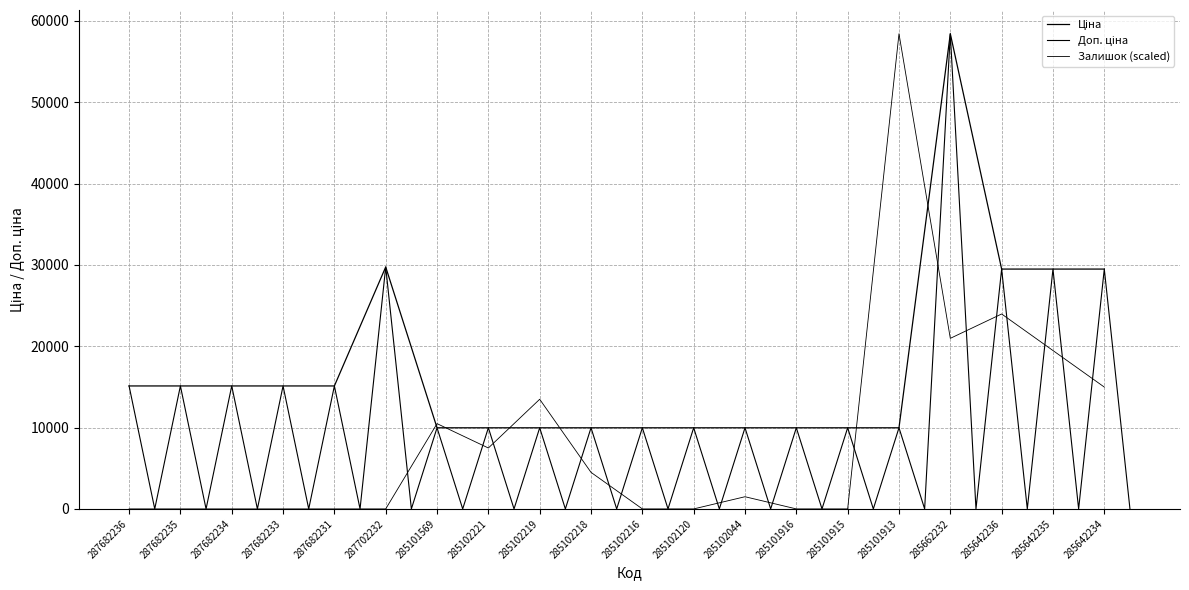

Rank the categories by Залишок value from highest to lowest.

285101913, 285642236, 285662232, 285642235, 285642234, 285102219, 285101569, 285102221, 285102218, 285102044, 287682236, 287682235, 287682234, 287682233, 287682231, 287702232, 285102216, 285102120, 285101916, 285101915